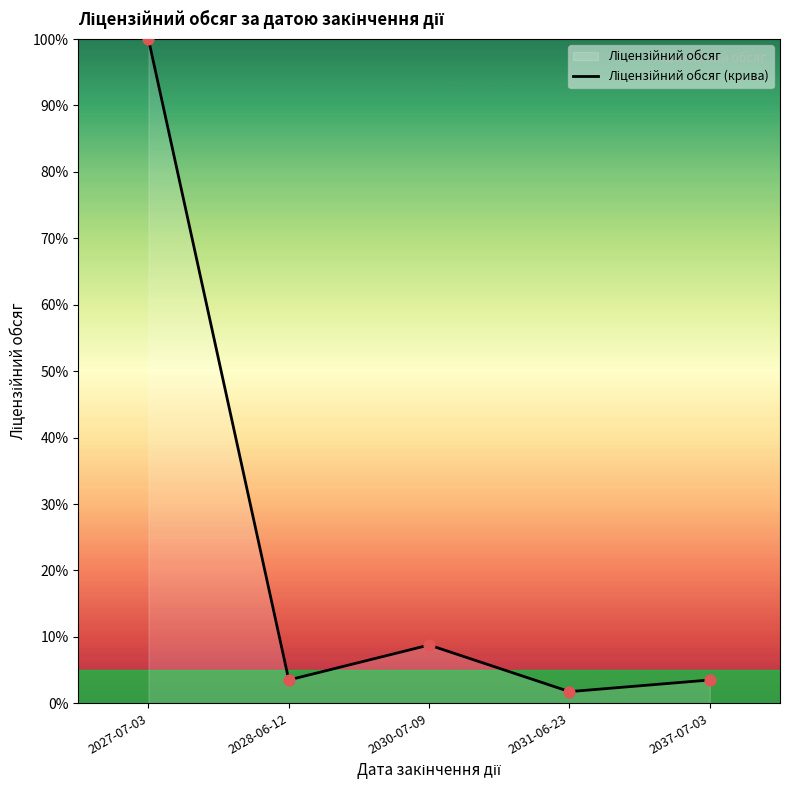

Which has a higher value, 2031-06-23 or 2027-07-03?

2027-07-03